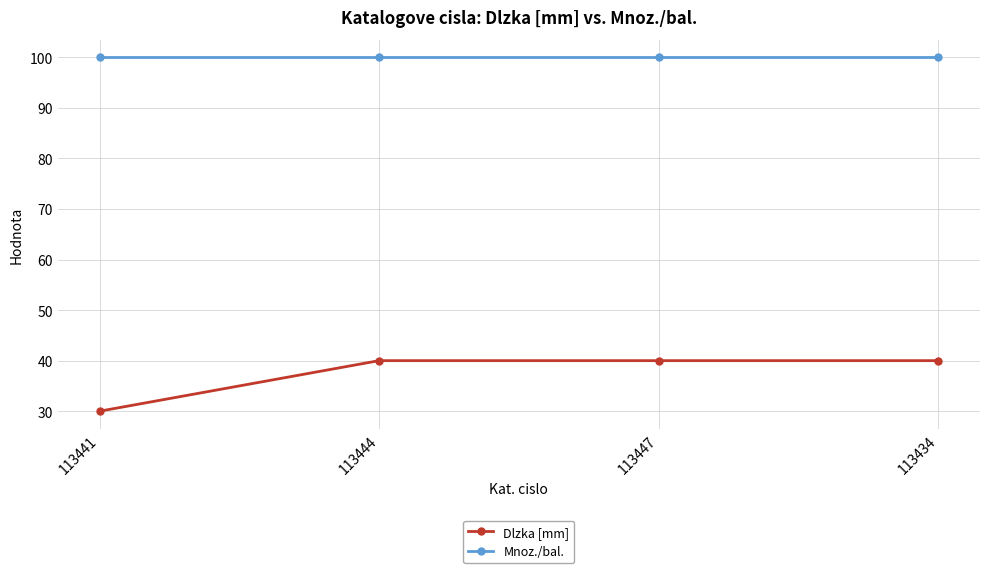

List the series in order of their overall mean, lowest first.

Dlzka [mm], Mnoz./bal.